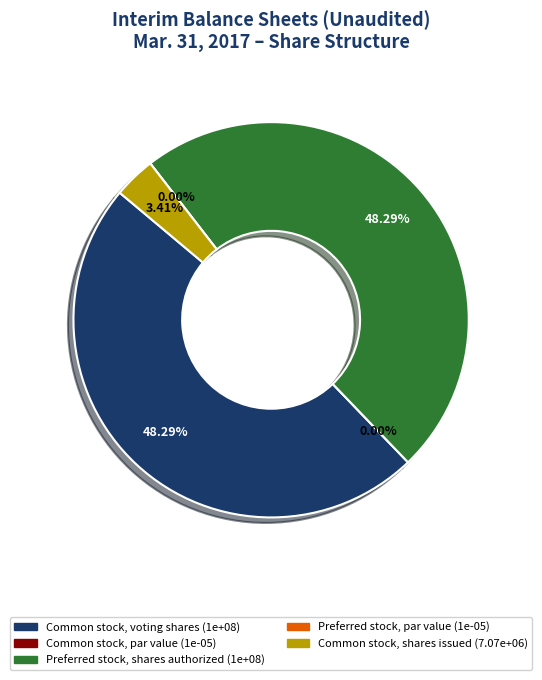

What is the smallest slice in the pie chart?

Common stock, par value